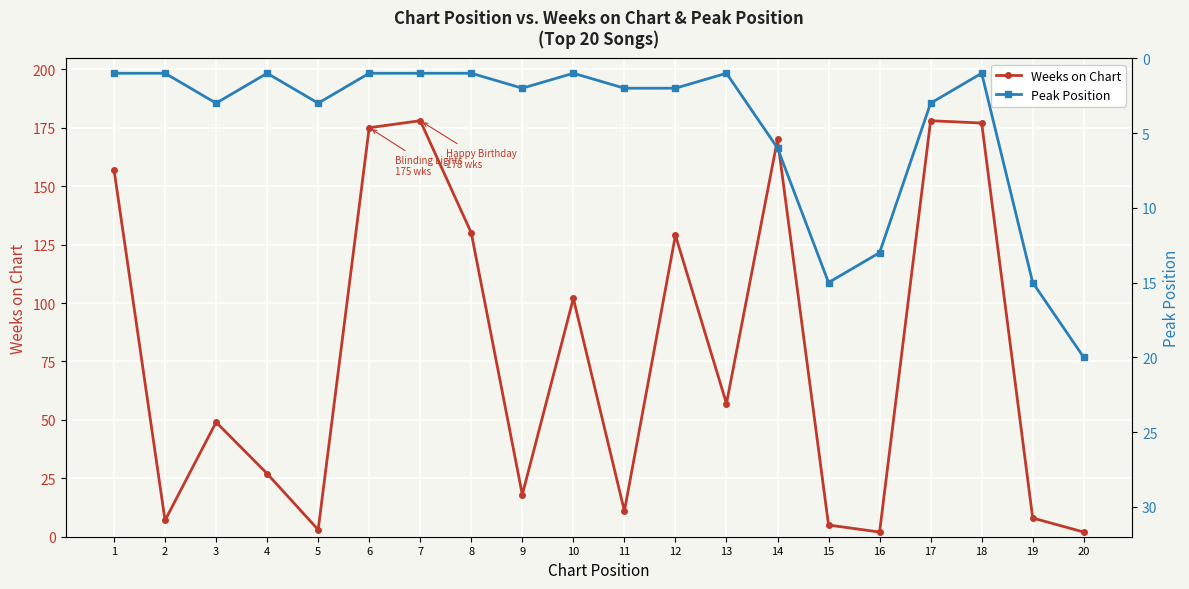

Where does the Peak Position series first go above 2?

3